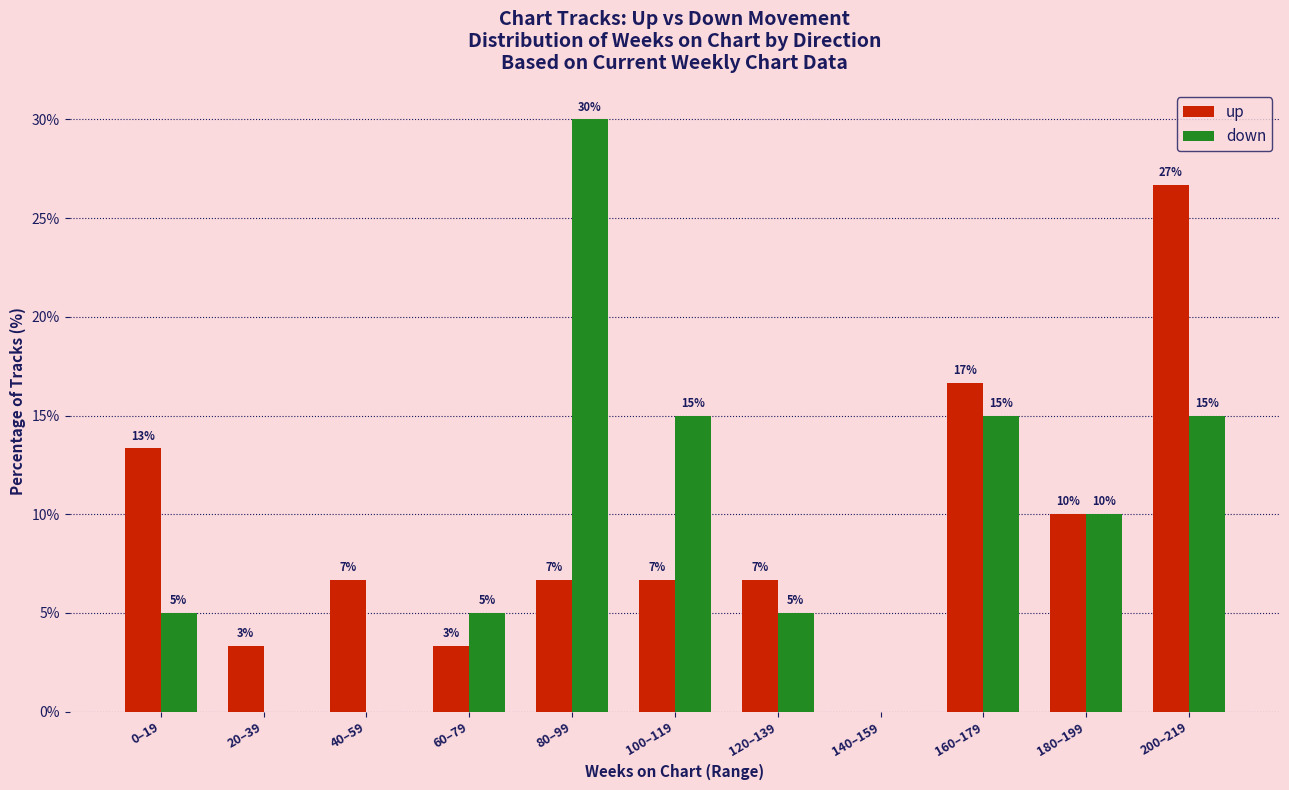

At which label does up first exceed 6?

0–19